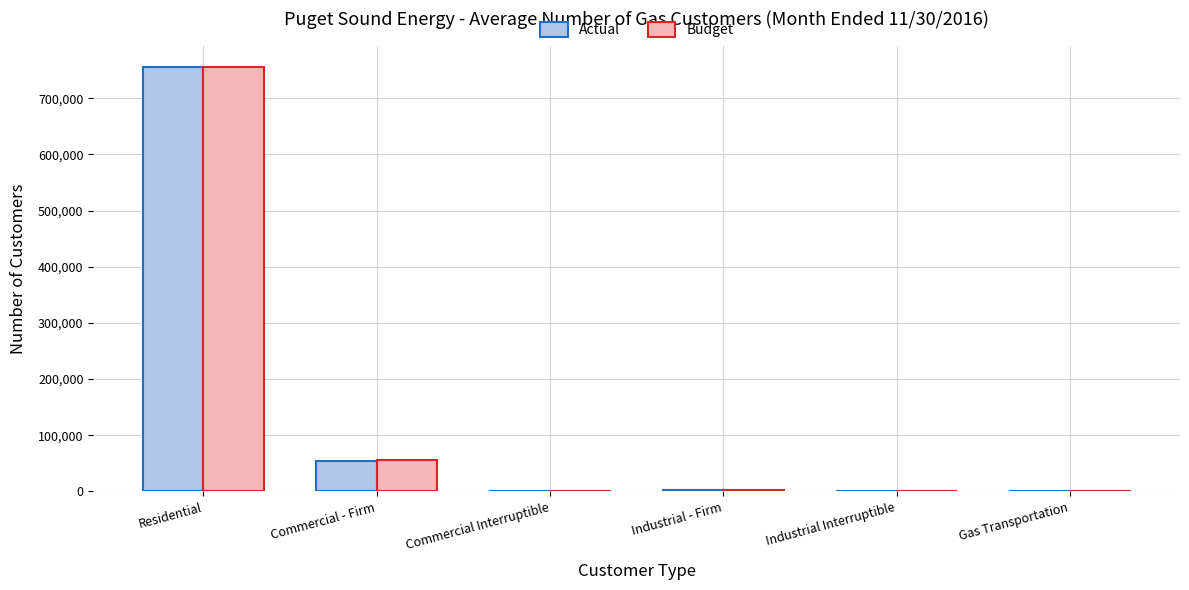

What is the sum of the Actual values at Gas Transportation and Residential?

754910